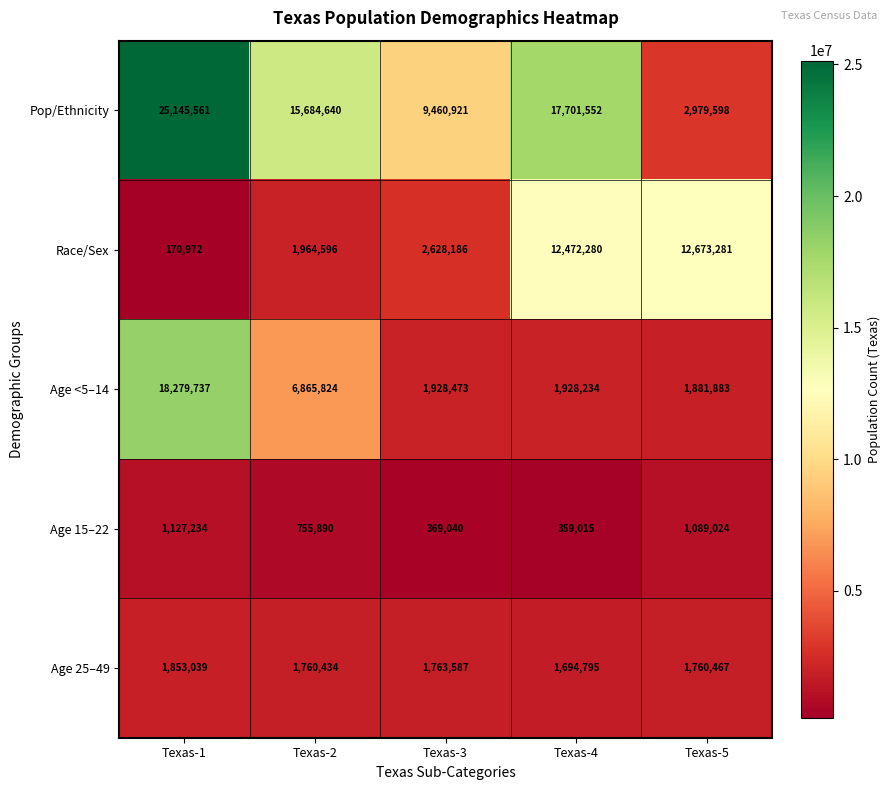

What is the average value of the Age <5–14 series?

6176830